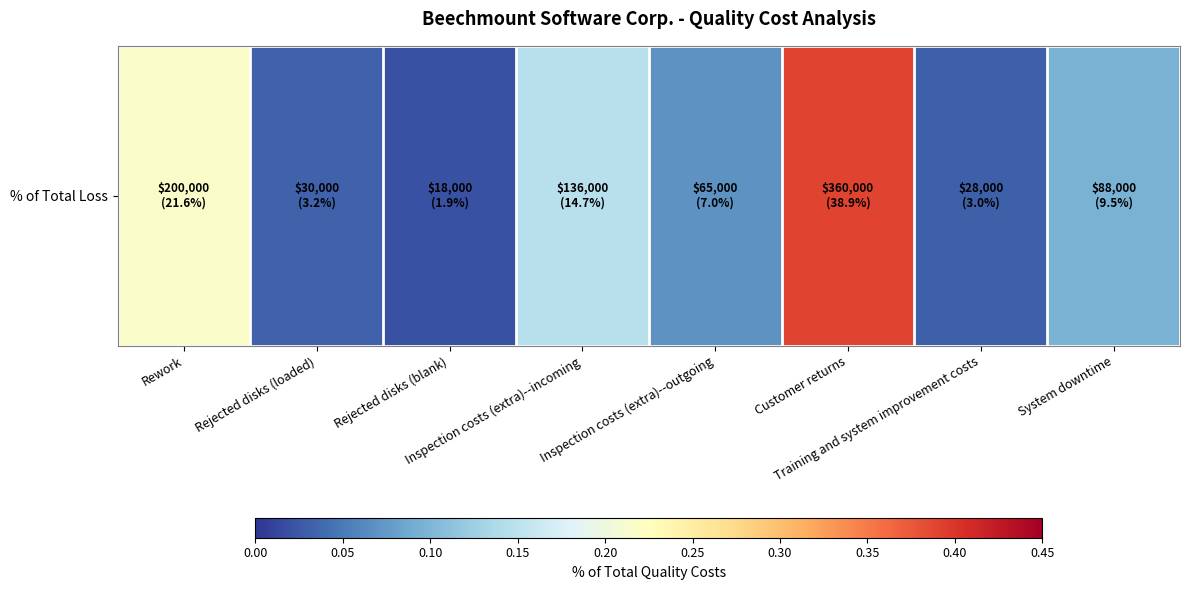

Count the number of categories in the chart.

8